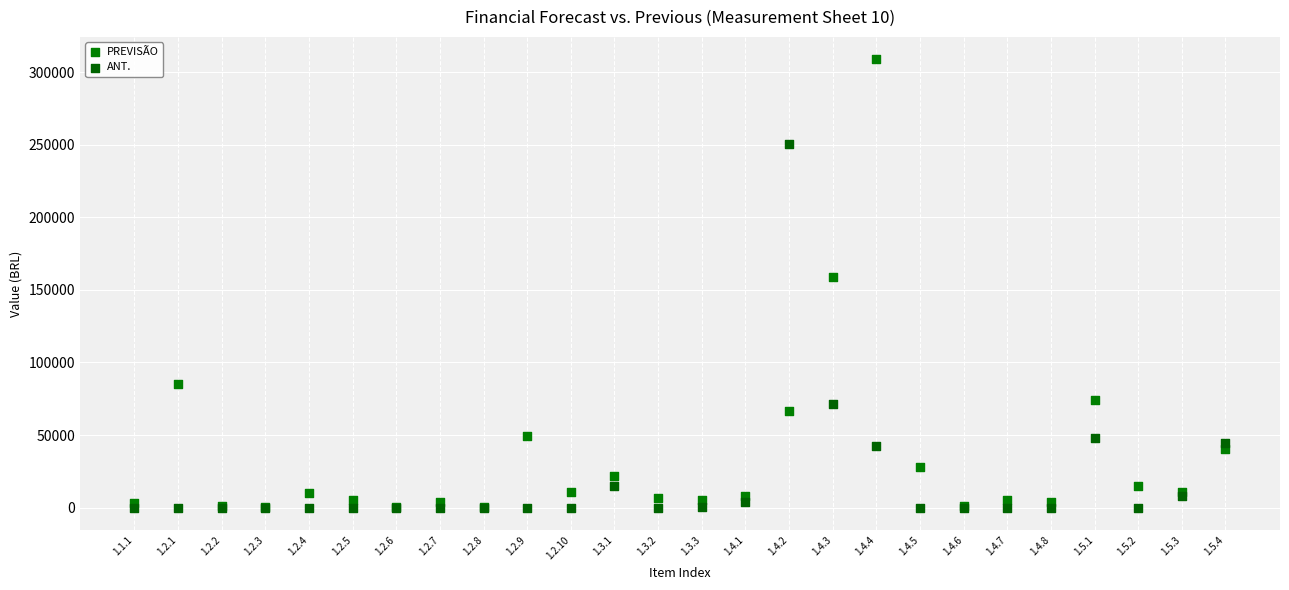

Which series has the widest spread of Y values?

PREVISÃO